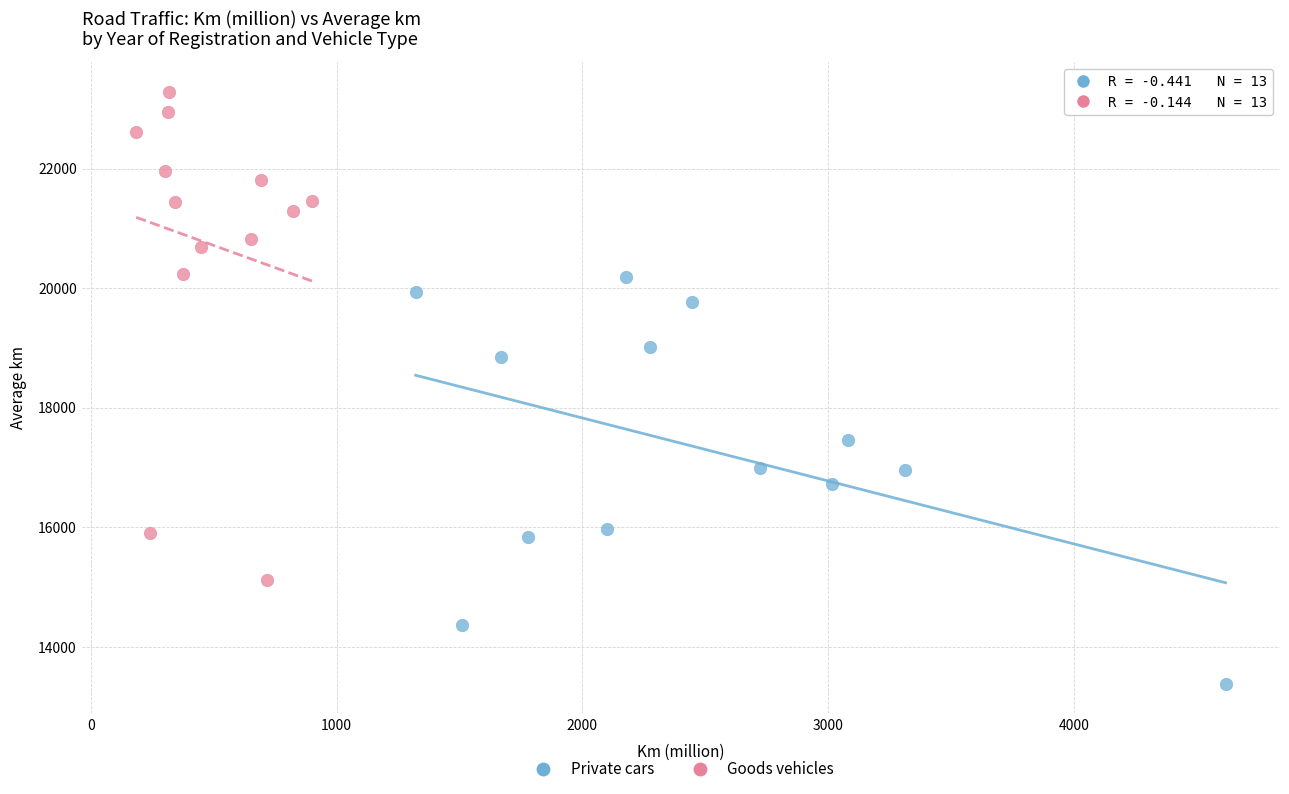

Which series has the widest spread of Y values?

Goods vehicles